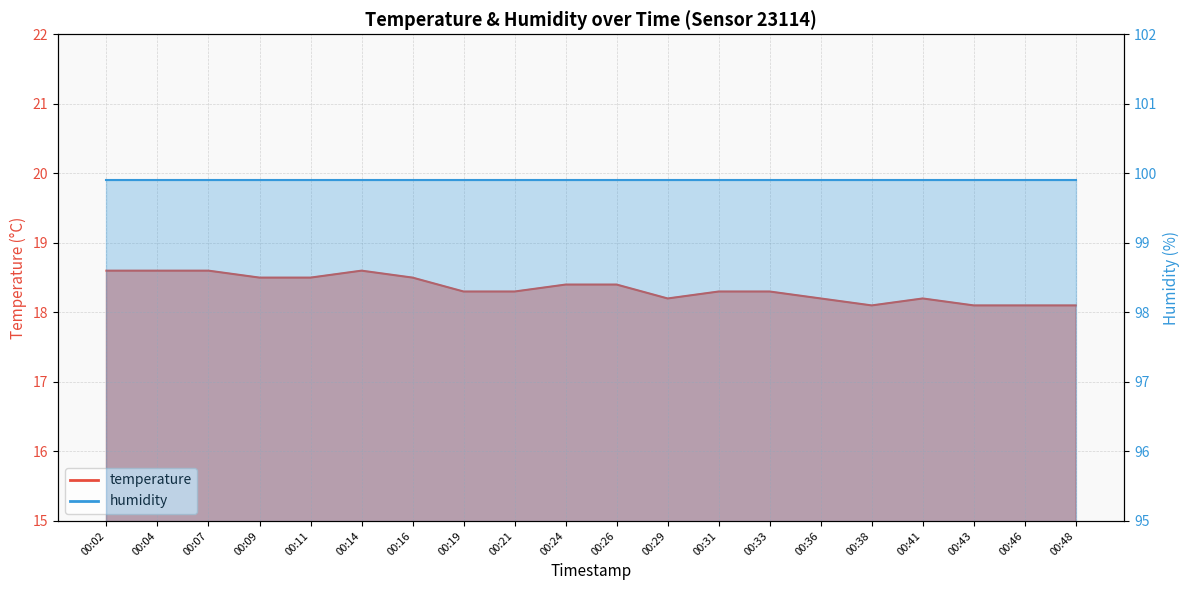

What is the average value?

18.3